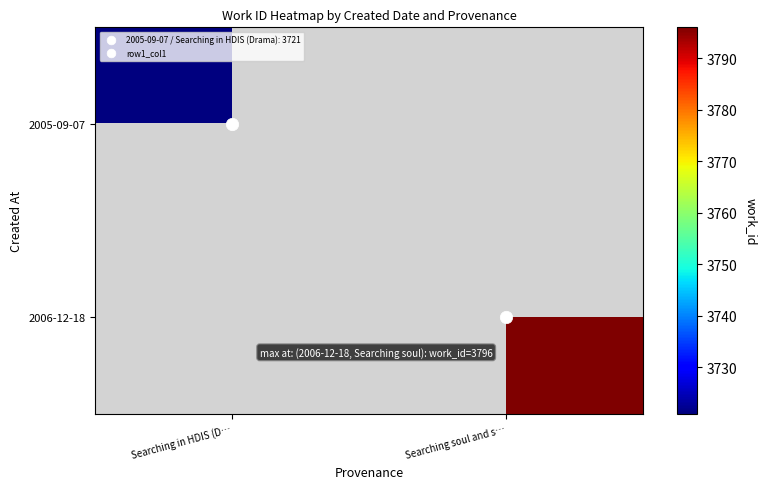

The 2005-09-07 series shows 3721.0 at Searching in HDIS (D…. True or false?

True